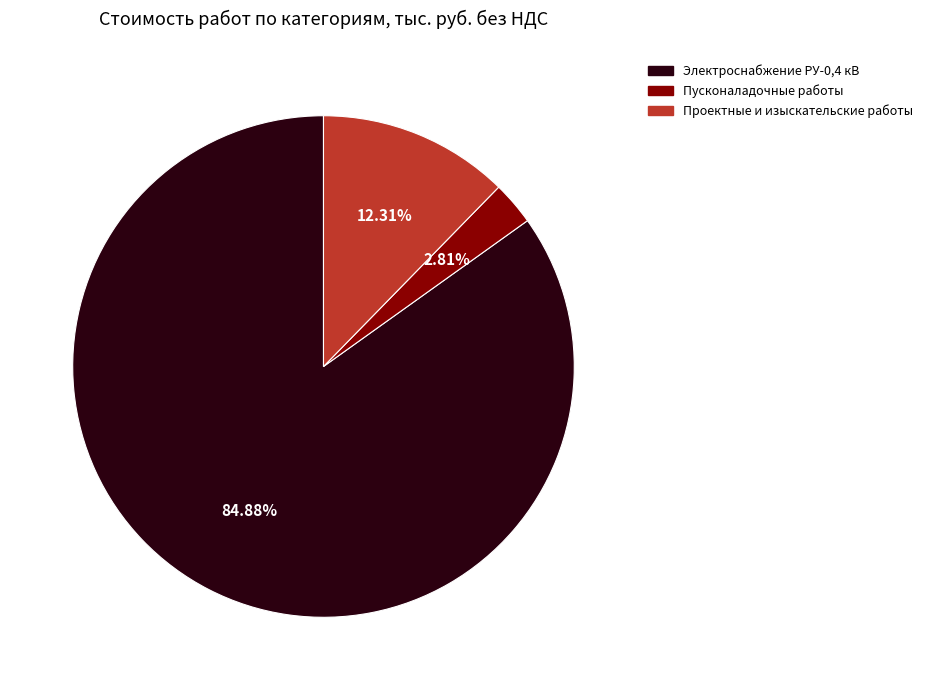

How much of the chart is everything except Проектные и изыскательские работы?

87.7%